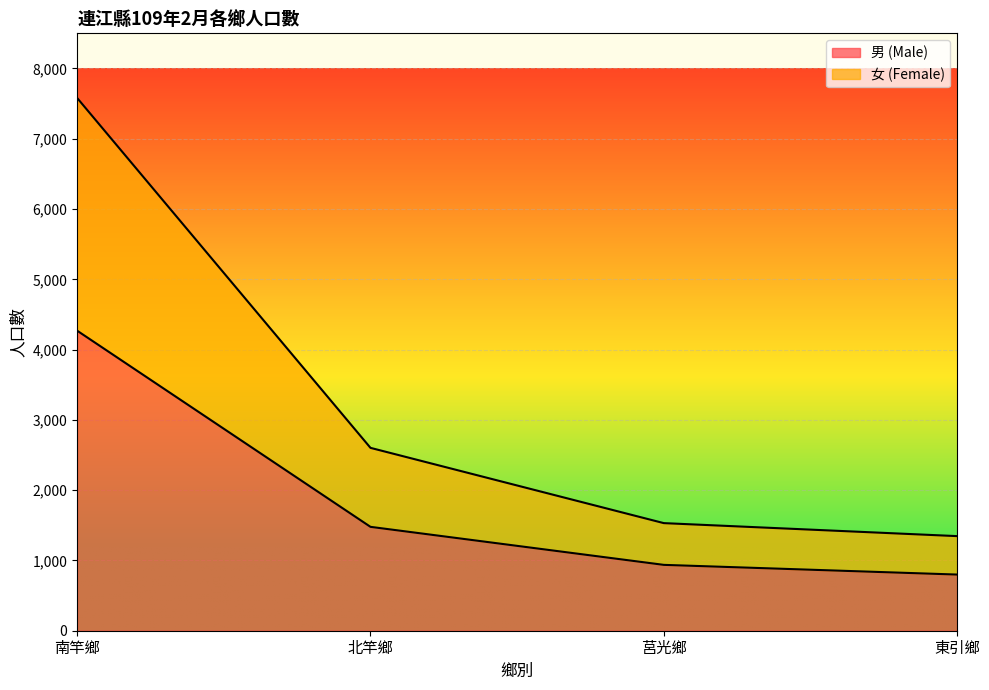

How many data points in 男 (Male) are less than 1478?

2